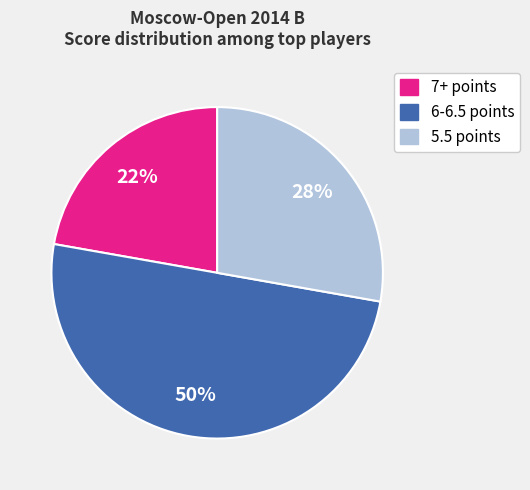

Rank the categories by value from lowest to highest.

7+ points, 5.5 points, 6-6.5 points